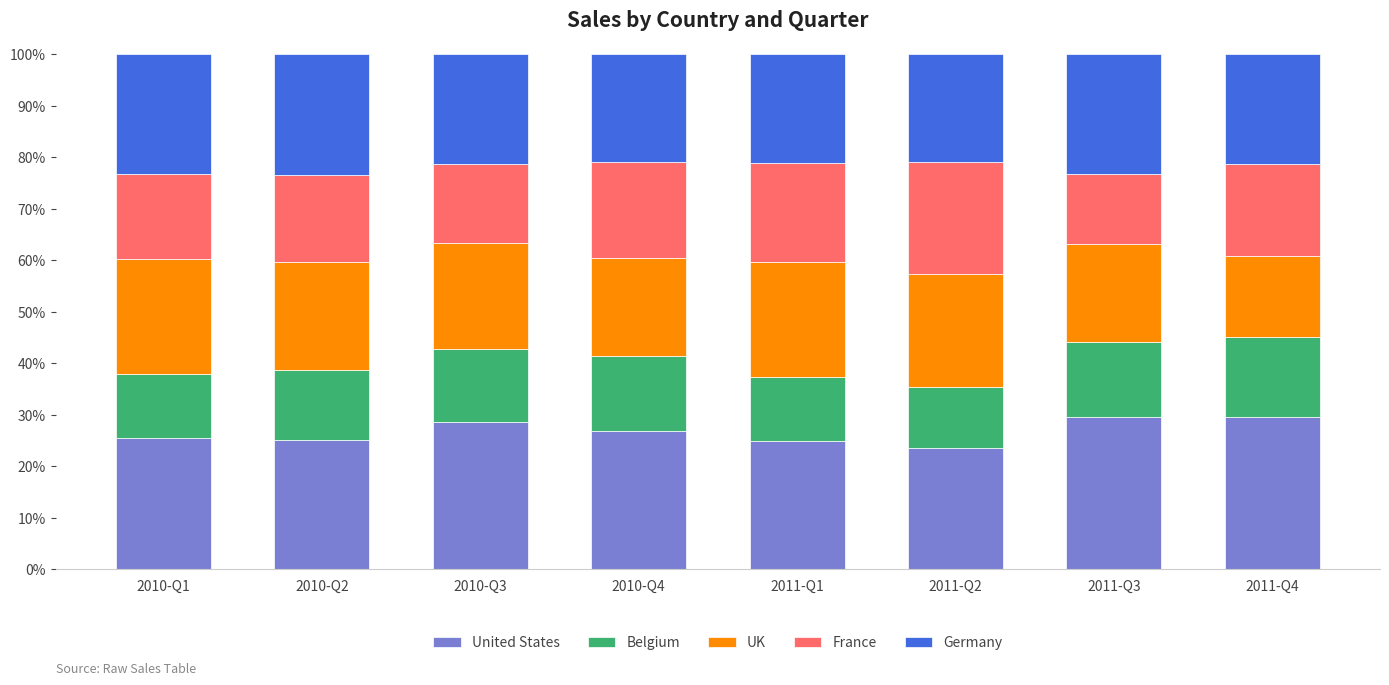

What is the minimum value for United States?

23.6